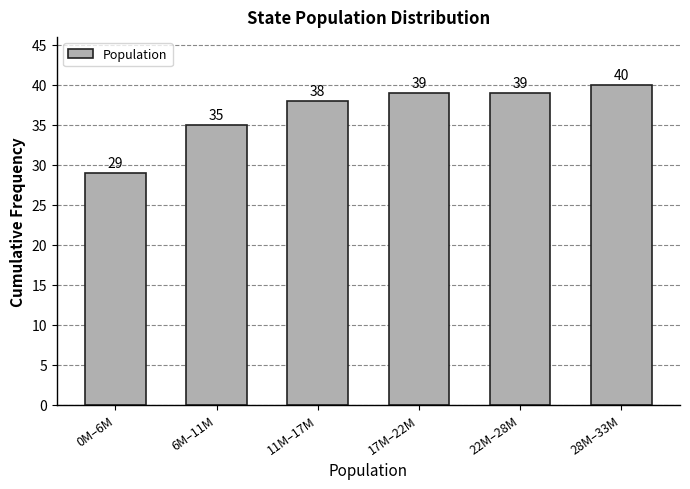

Reading right to left, extract all data points from this chart.

28M–33M=40	22M–28M=39	17M–22M=39	11M–17M=38	6M–11M=35	0M–6M=29